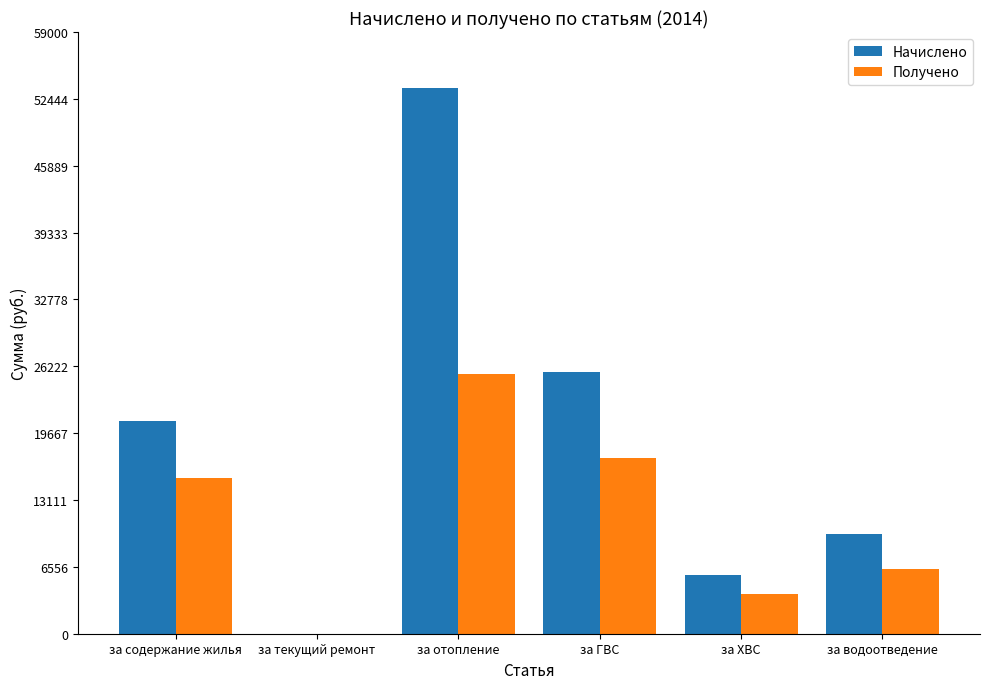

Reading left to right, list all the values displayed in this chart.

Начислено: 20892.0	0.0	53488.4	25628.2	5753.5	9817.8
Получено: 15221.7	0.0	25481.5	17262.1	3905.5	6384.6